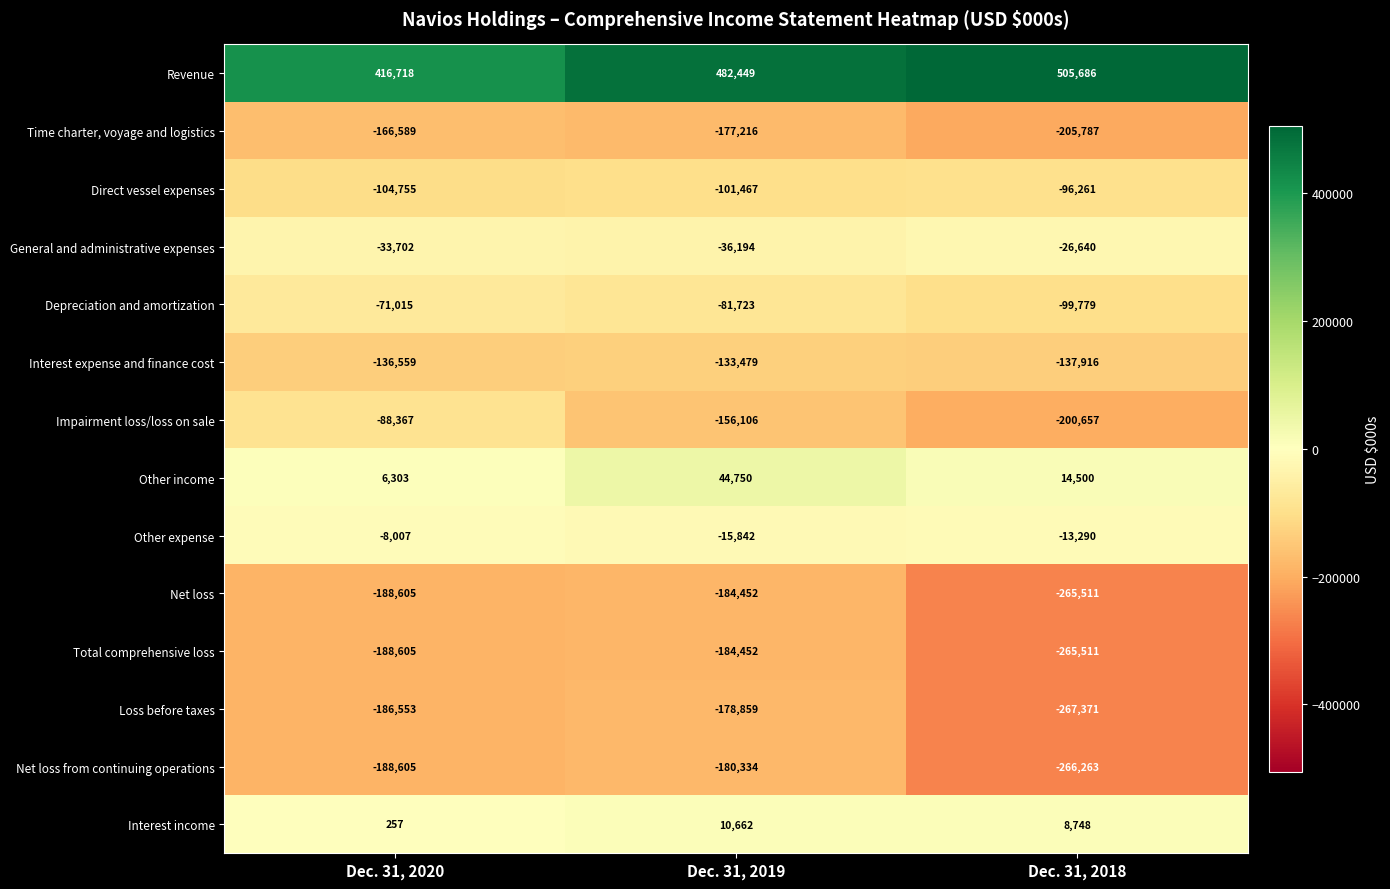

What is the sum of all Time charter, voyage and logistics values?

-549592